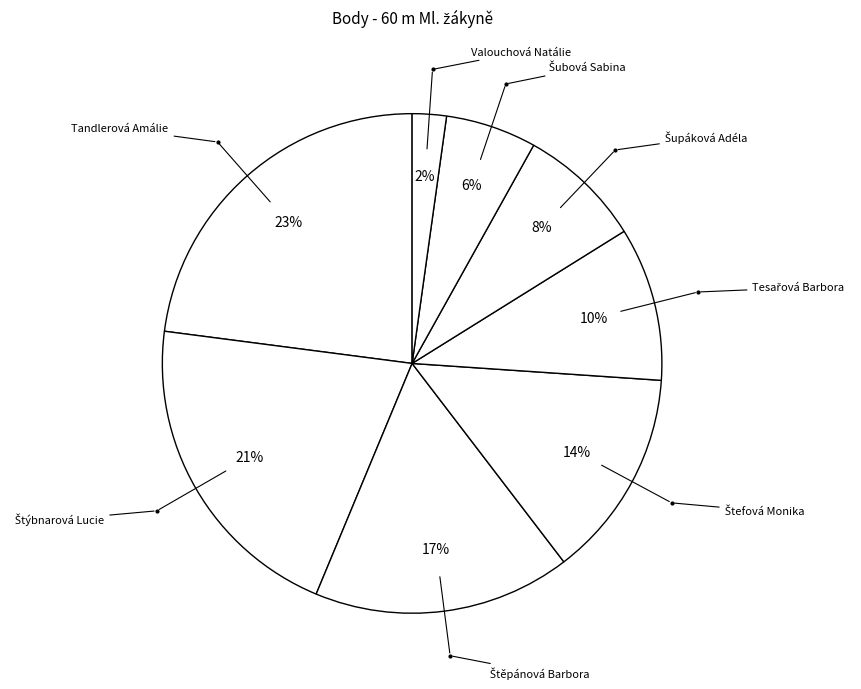

To the nearest percent, what is the difference between the largest and smallest slice percentages?

21%